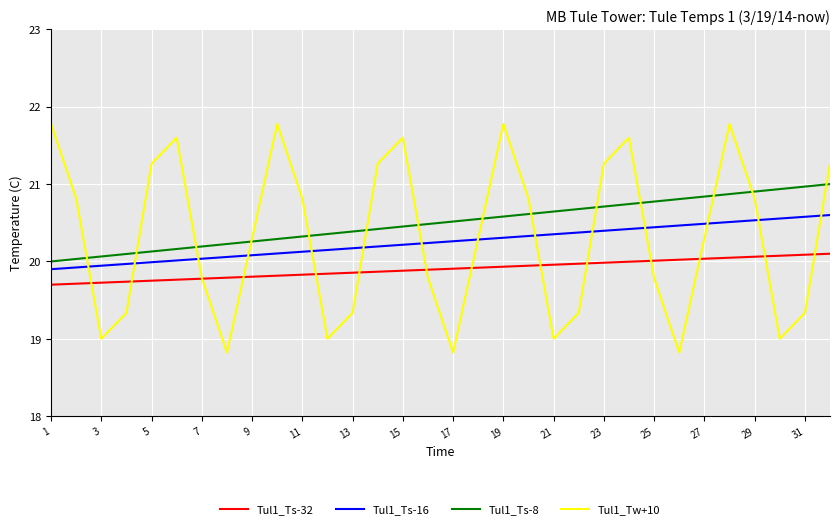

In Tul1_Tw+10, how many points are lower than both neighbors (excluding endpoints)?

7